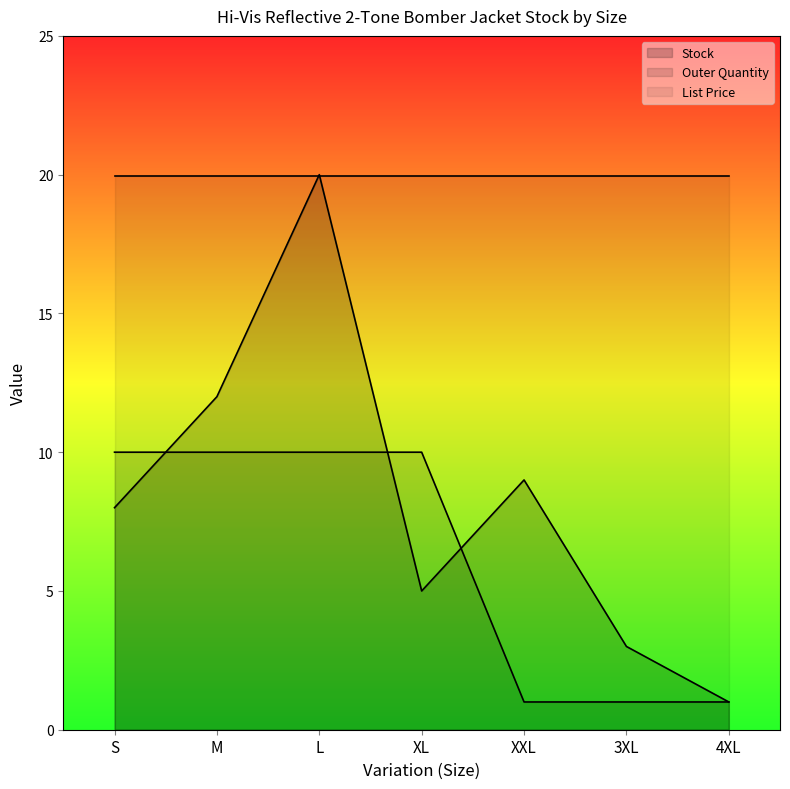

What is the label of the 7th point from the left?

4XL